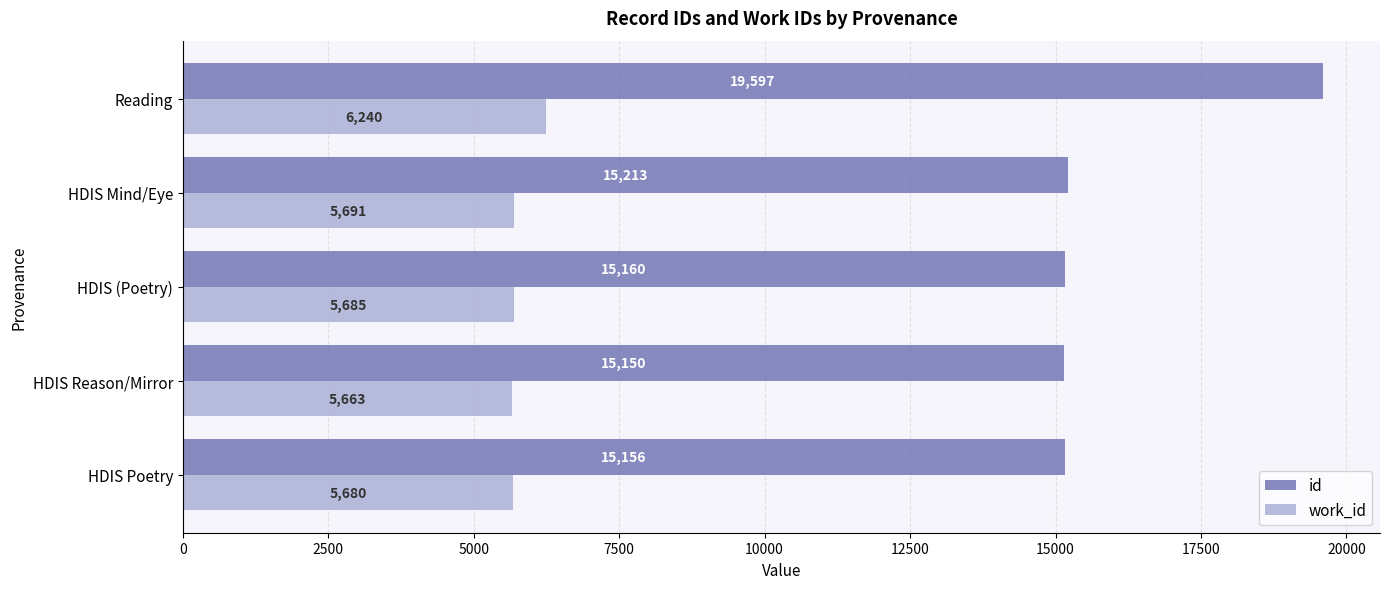

Rank the series by their average value, from highest to lowest.

id, work_id